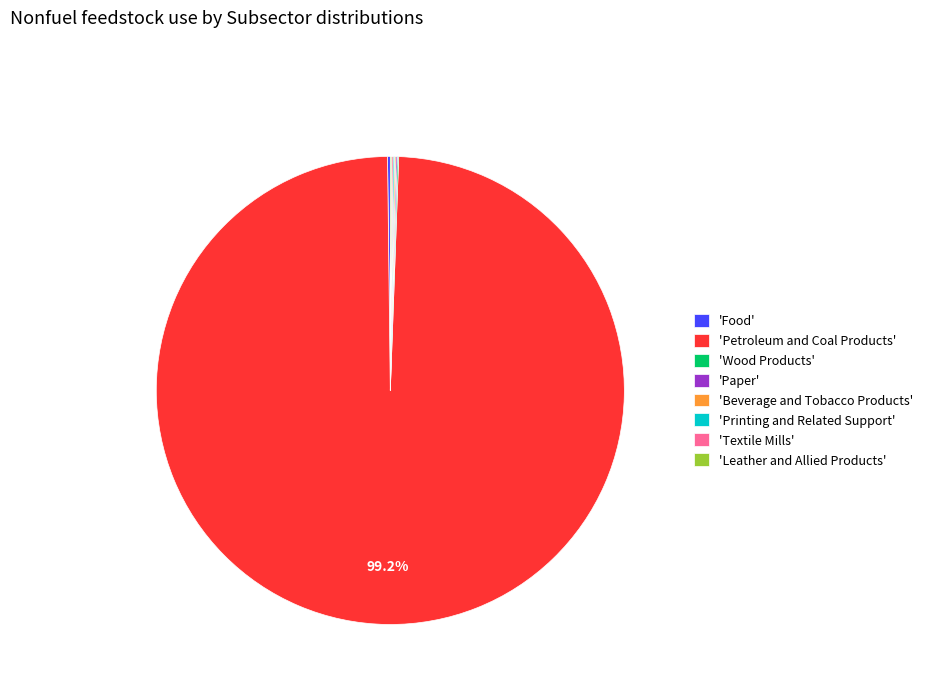

Which category accounts for the majority?

'Petroleum and Coal Products'